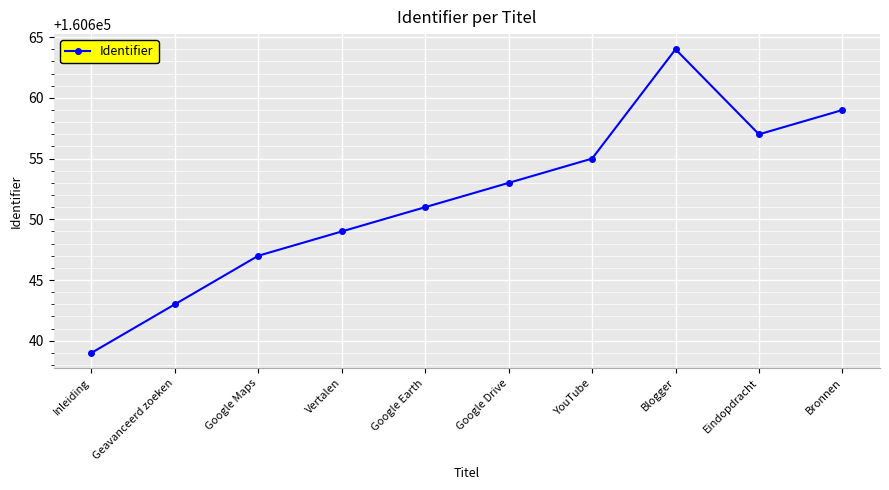

How many interior local peaks (higher than both neighbors) does the data have?

1